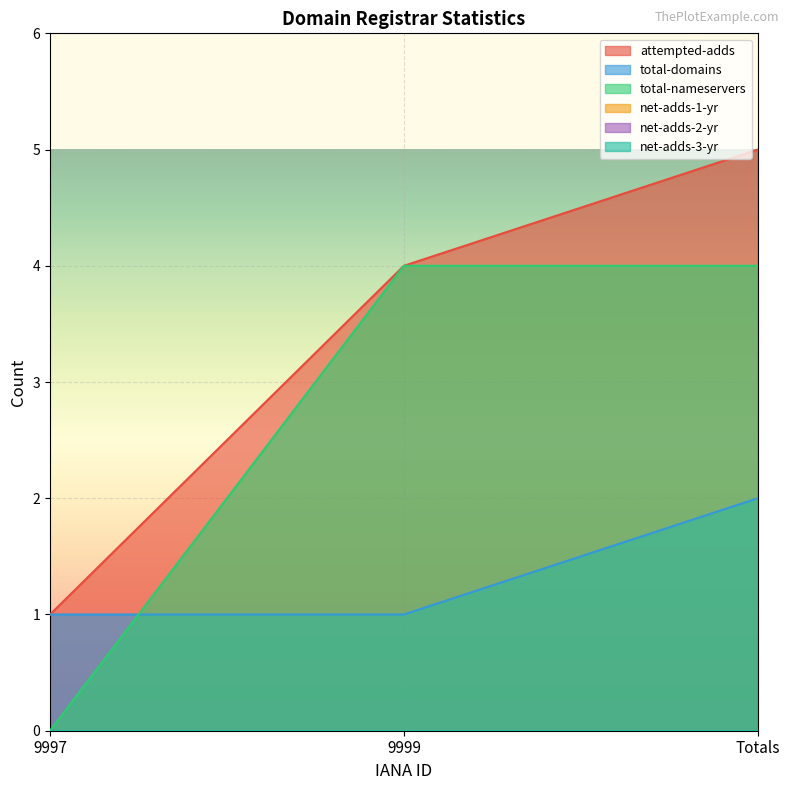

Between 9997 and Totals, which is larger?

Totals